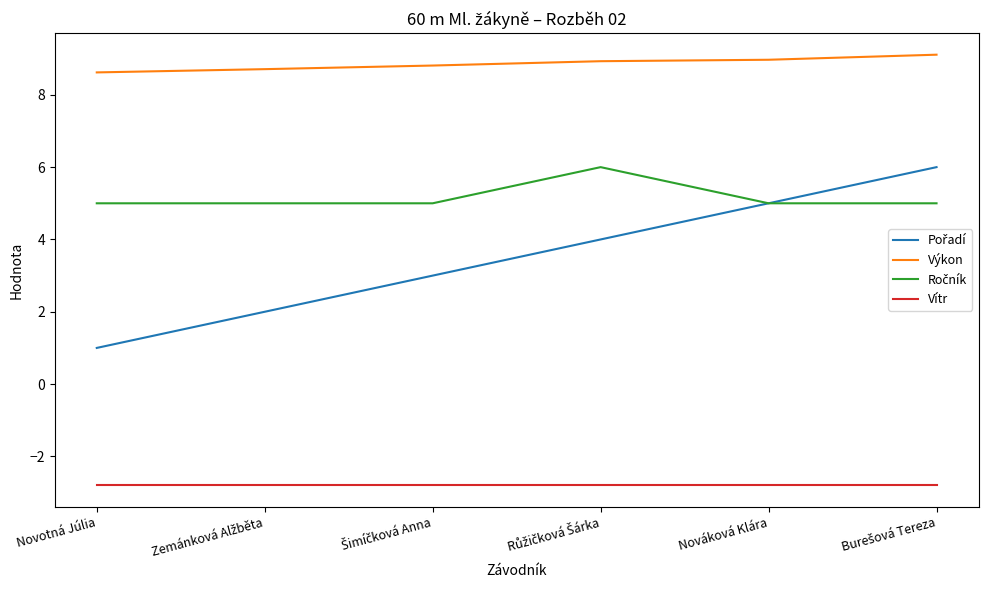

What is the approximate value of Vítr at Nováková Klára?

-2.8